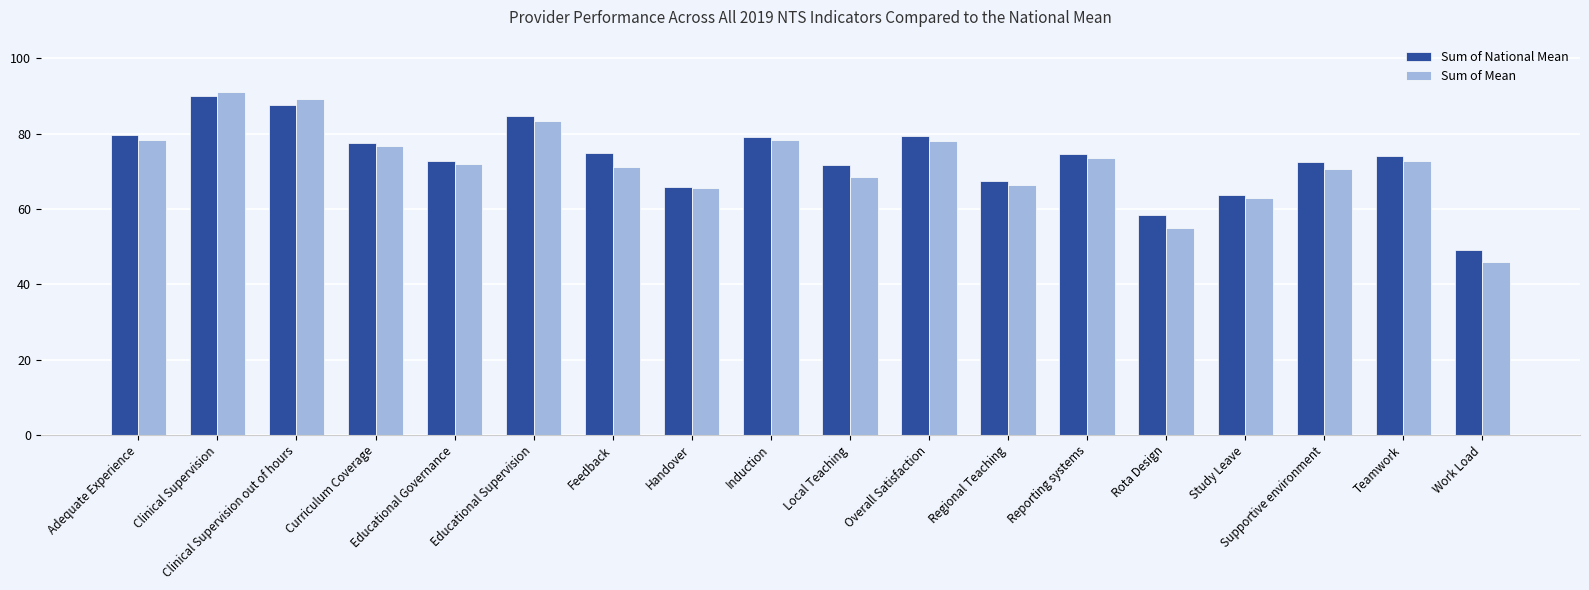

The value of Sum of Mean at Clinical Supervision out of hours is 139.5. True or false?

False